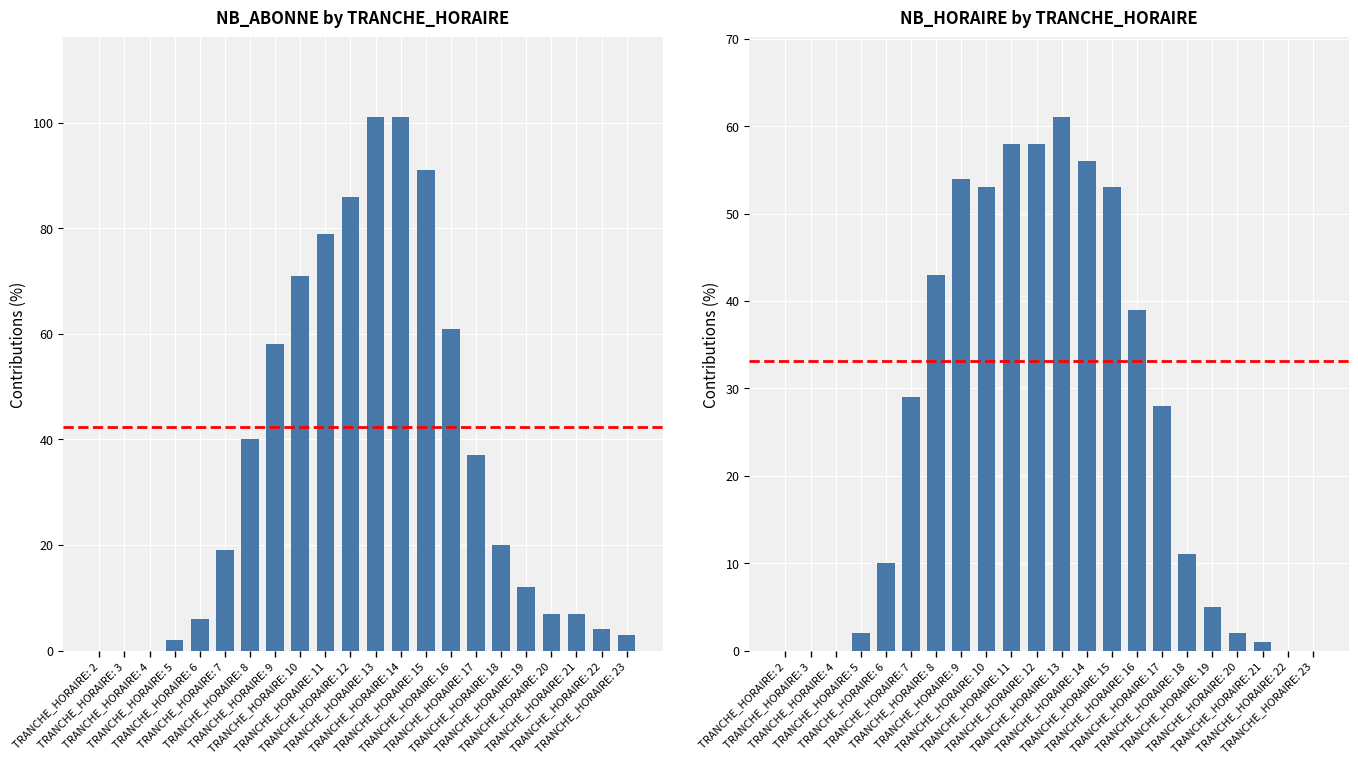

At which category does the chart reach its minimum across all series?

TRANCHE_HORAIRE: 2